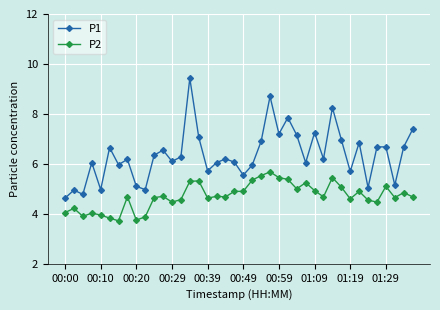

True or false: P2 and P1 cross at least once.

False